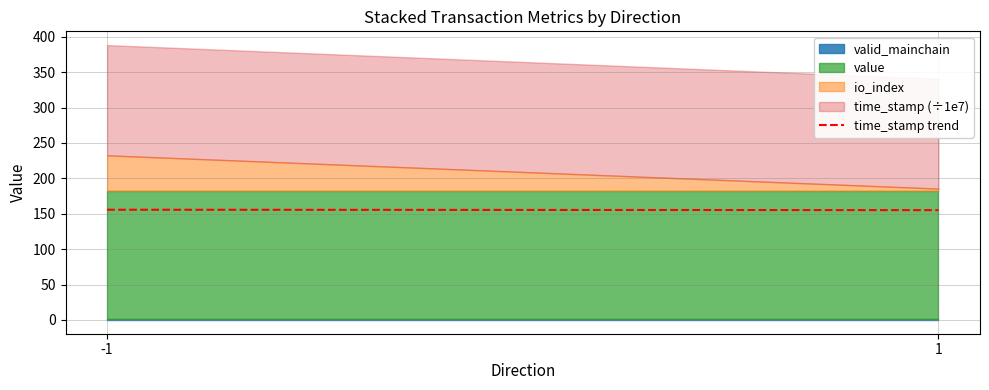

True or false: the data shows 155.1 at 1.

True